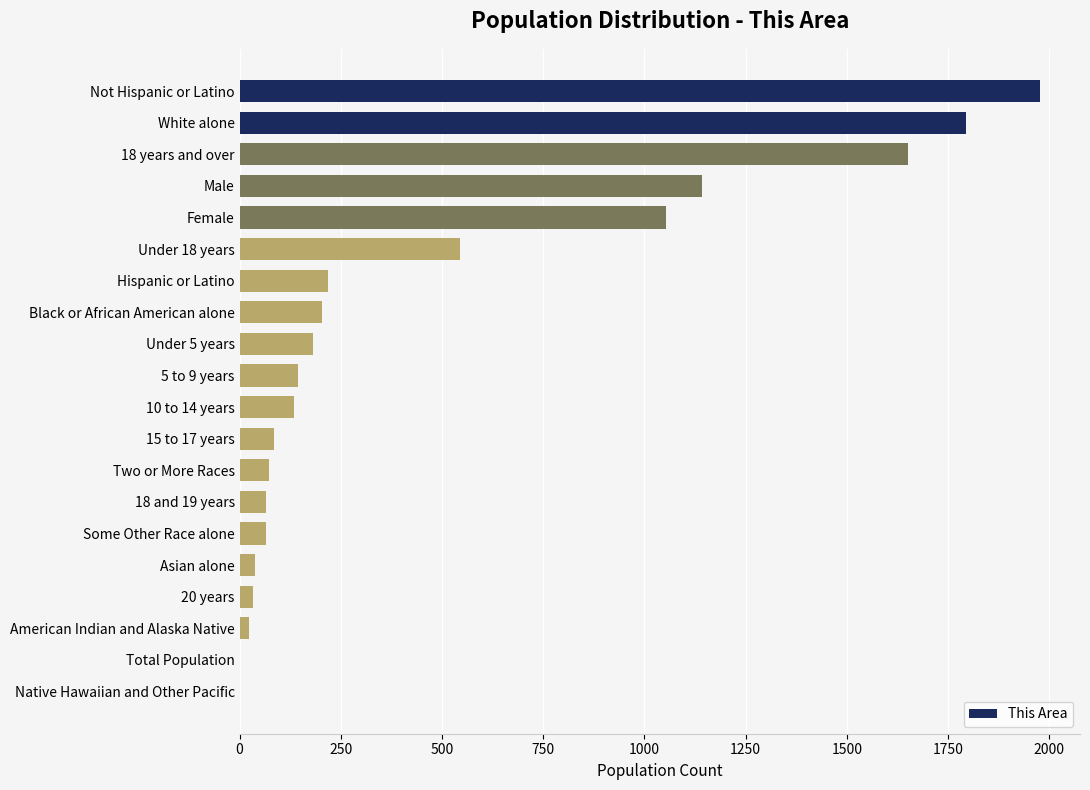

What is the greatest value displayed?

1977